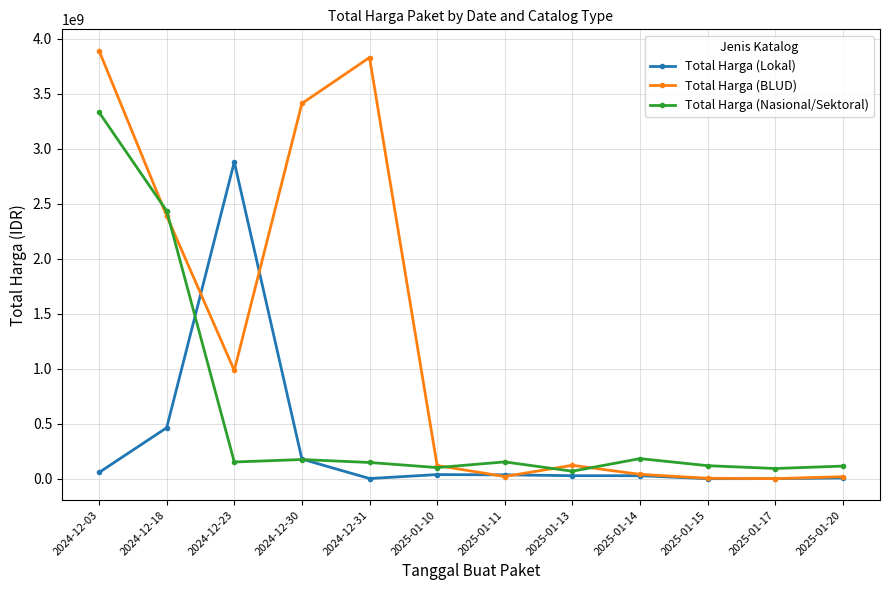

Read the Total Harga (Lokal) value at 2025-01-20.

8345000